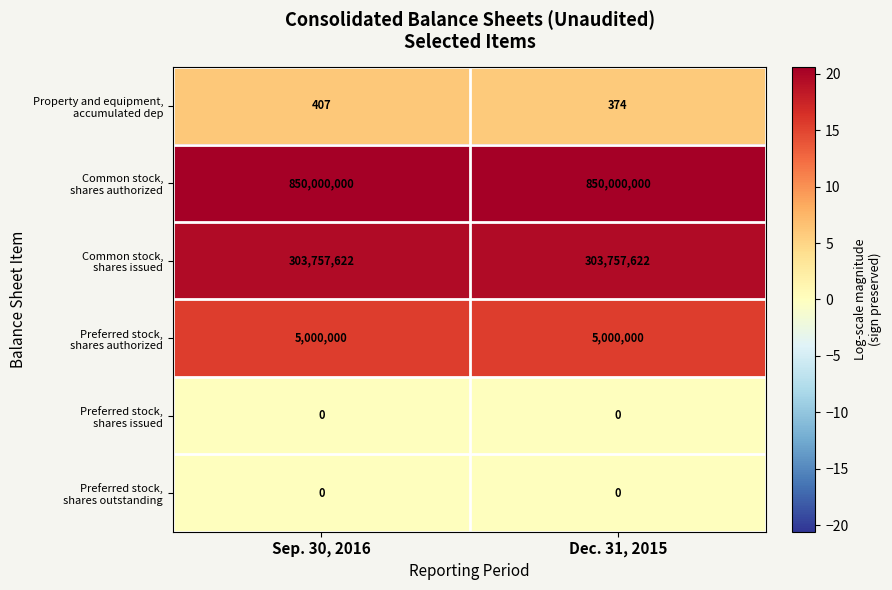

At which category is the sum across all series the highest?

Sep. 30, 2016